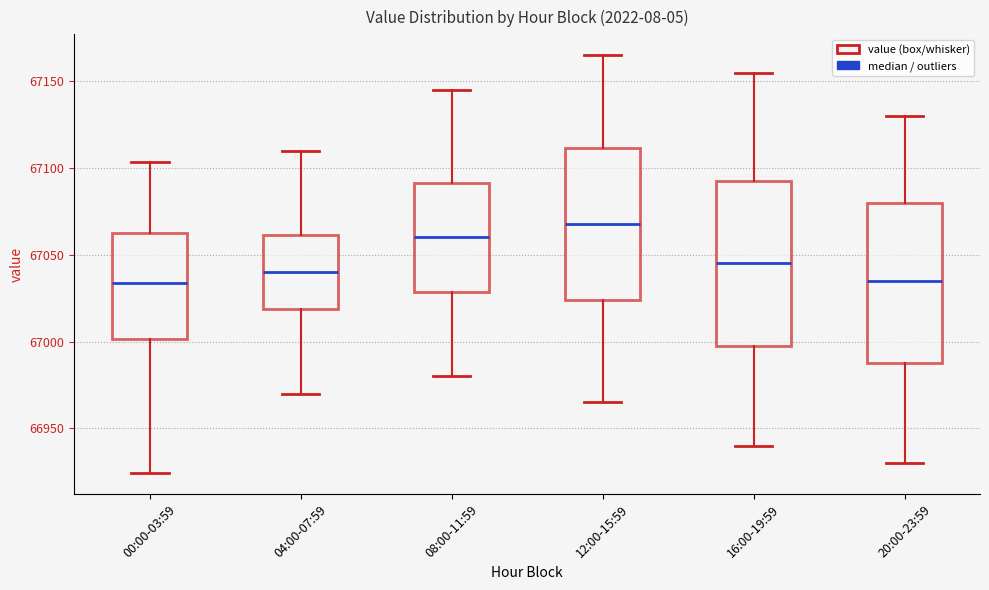

Reading left to right, read every box against the y-axis: the position of its median line, the range the box covers, and the ends of its whiskers. The values are not printed on the chart, so give them approximately, as read against the axis.

00:00-03:59: median 67035, box 67000 to 67065, whiskers 66925 to 67105
04:00-07:59: median 67040, box 67020 to 67060, whiskers 66970 to 67110
08:00-11:59: median 67060, box 67030 to 67090, whiskers 66980 to 67145
12:00-15:59: median 67070, box 67025 to 67110, whiskers 66965 to 67165
16:00-19:59: median 67045, box 67000 to 67095, whiskers 66940 to 67155
20:00-23:59: median 67035, box 66990 to 67080, whiskers 66930 to 67130